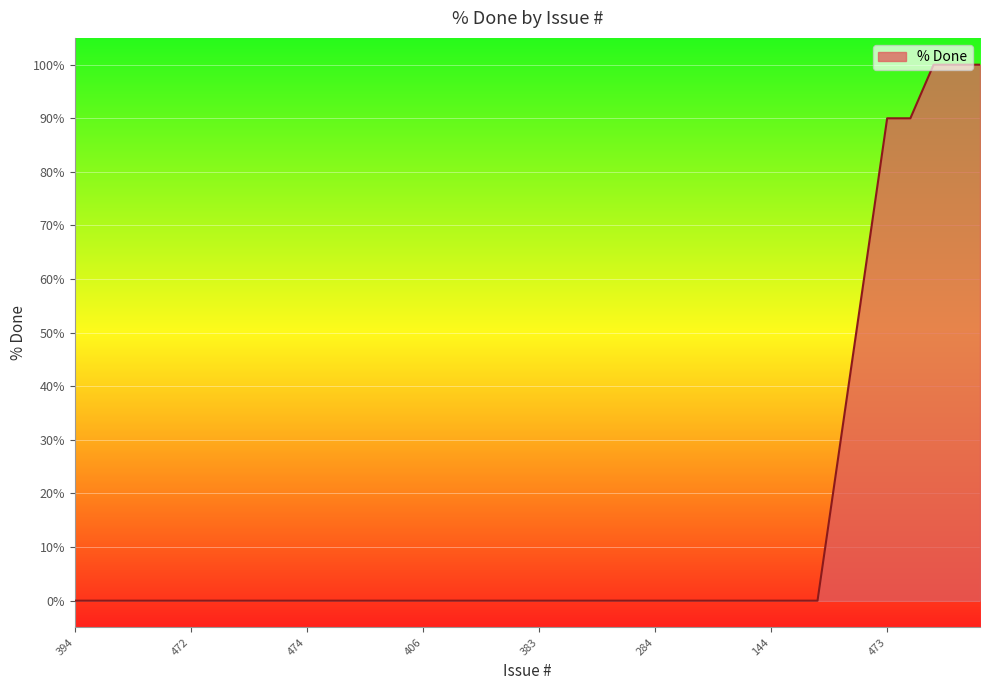

What is the difference between the maximum and minimum values?

100